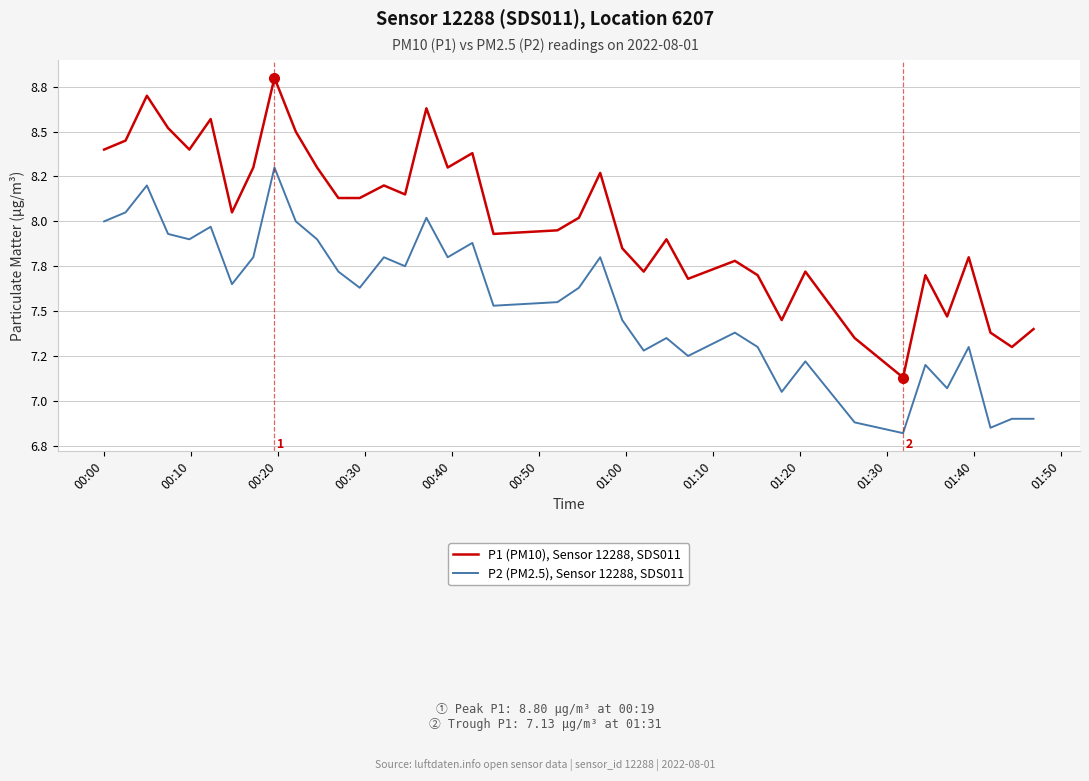

What are all the series names shown in the legend?

P1 (PM10), Sensor 12288, SDS011, P2 (PM2.5), Sensor 12288, SDS011